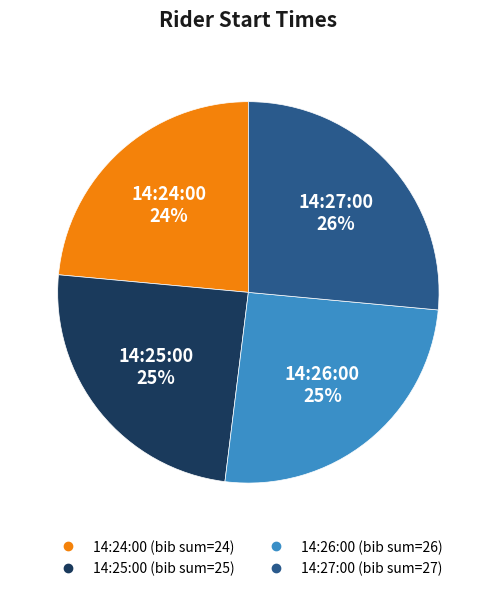

Is there any slice that represents more than half of the pie?

No